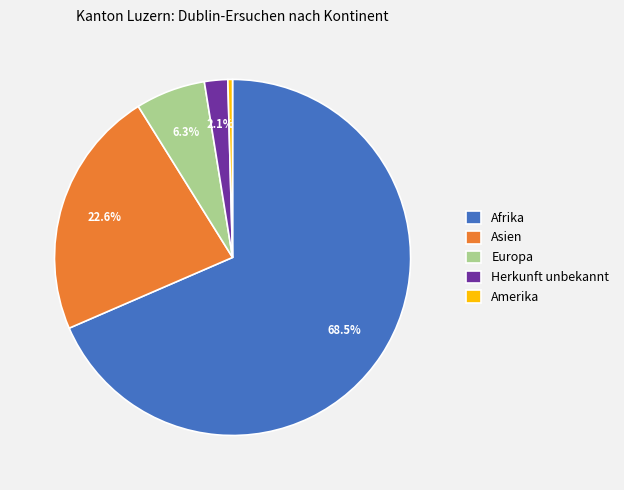

The Herkunft unbekannt slice represents 10% of the pie. True or false?

False